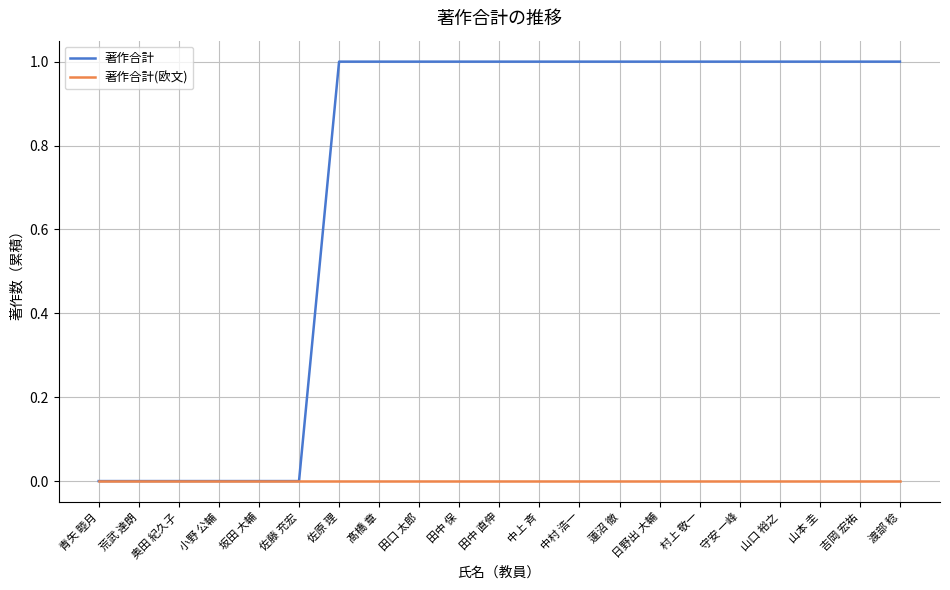

List the series in order of their peak value, lowest first.

著作合計(欧文), 著作合計